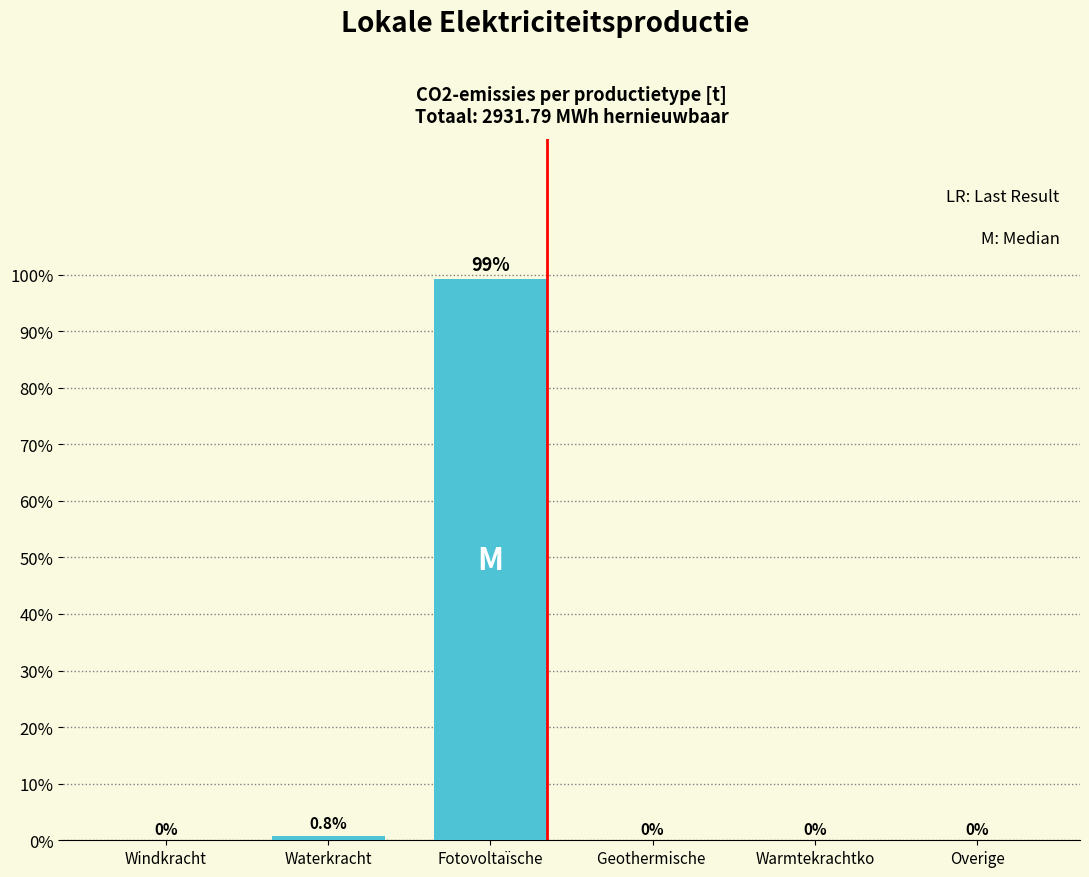

Reading left to right, list all the values displayed in this chart.

Windkracht=0.0	Waterkracht=0.8	Fotovoltaïsche=99.2	Geothermische =0.0	Warmtekrachtko=0.0	Overige=0.0